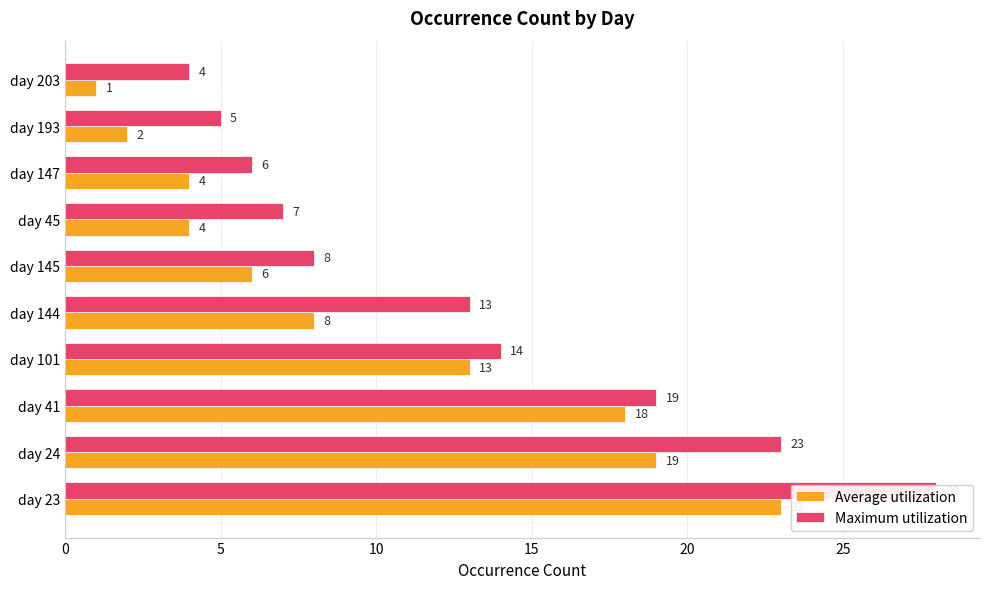

What is the value of the Maximum utilization bar at the 8th from the left?

6